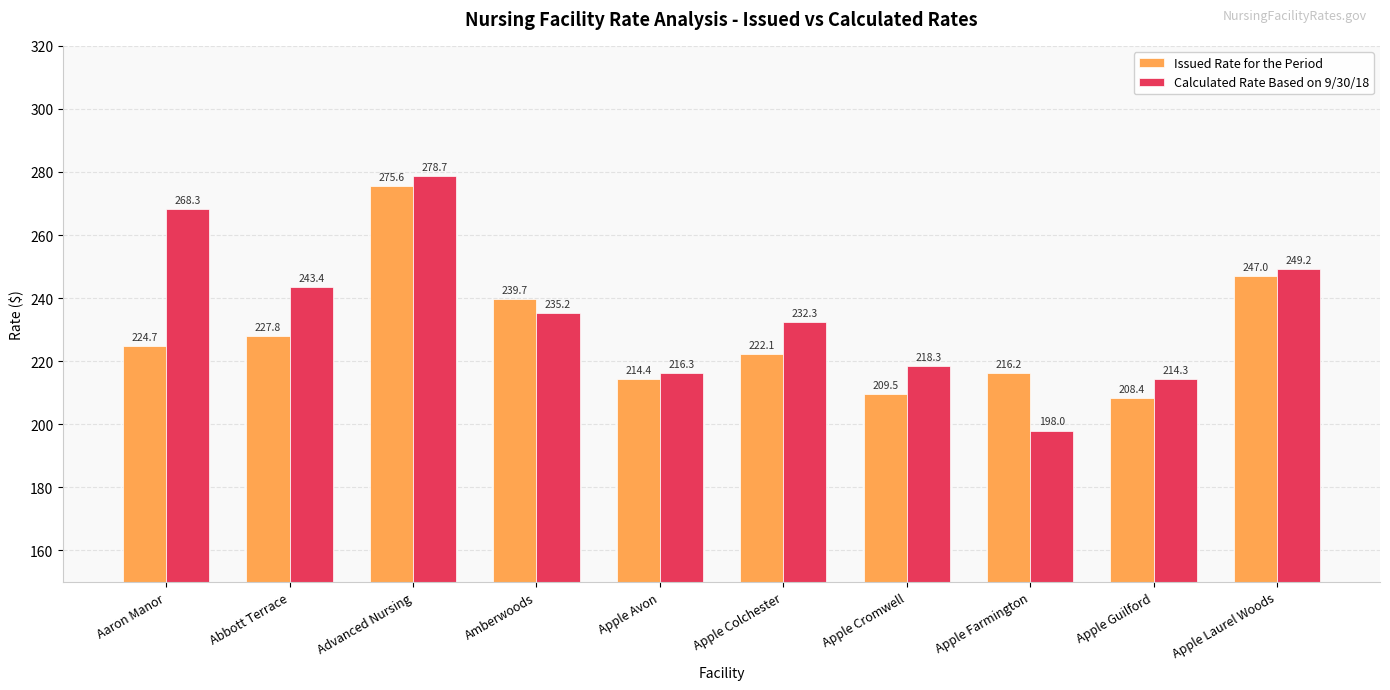

Count the number of data series in this chart.

2